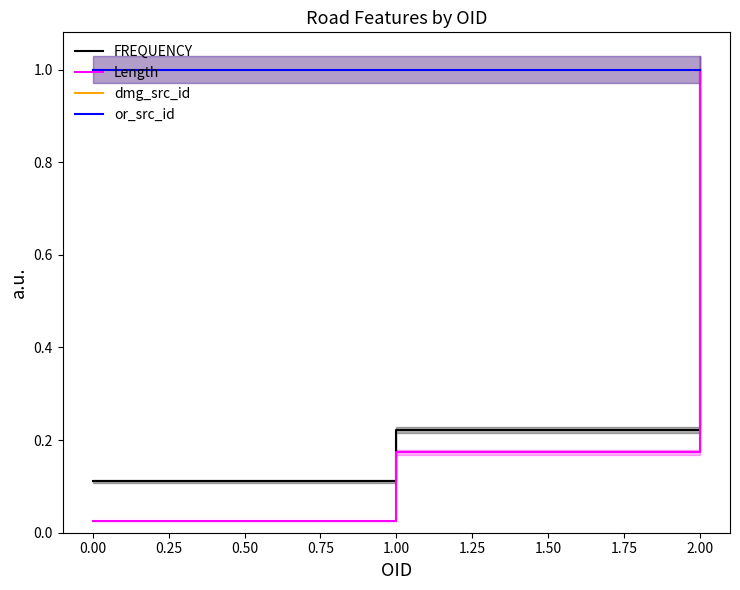

The Length series shows 1.5 at 2.00. True or false?

False